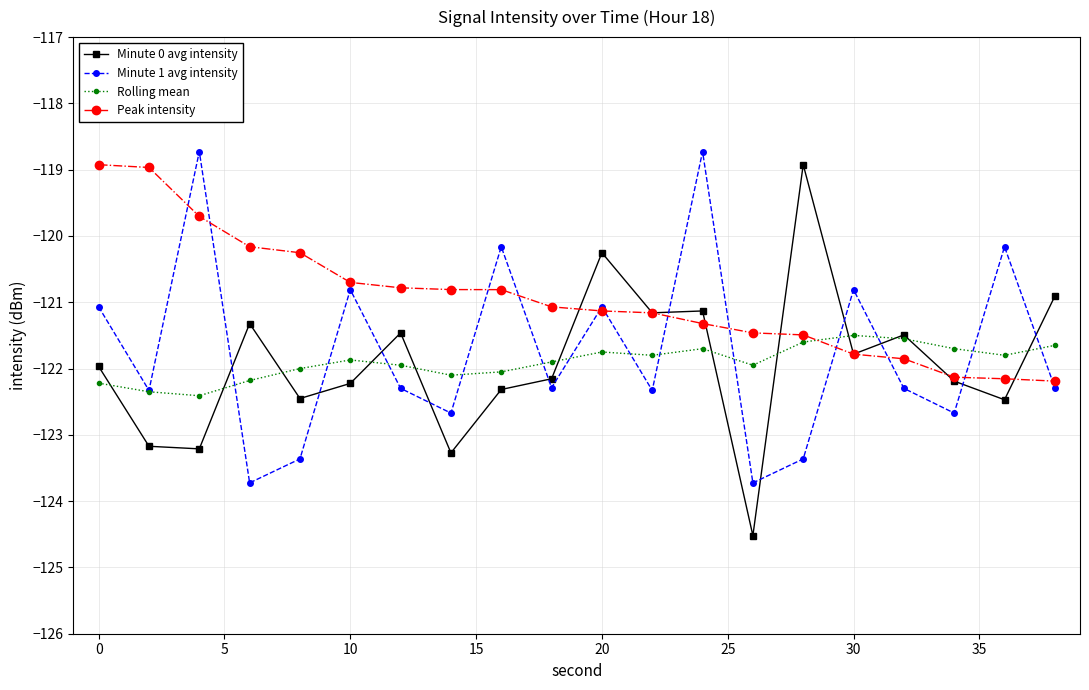

What is the greatest value displayed?

-118.7